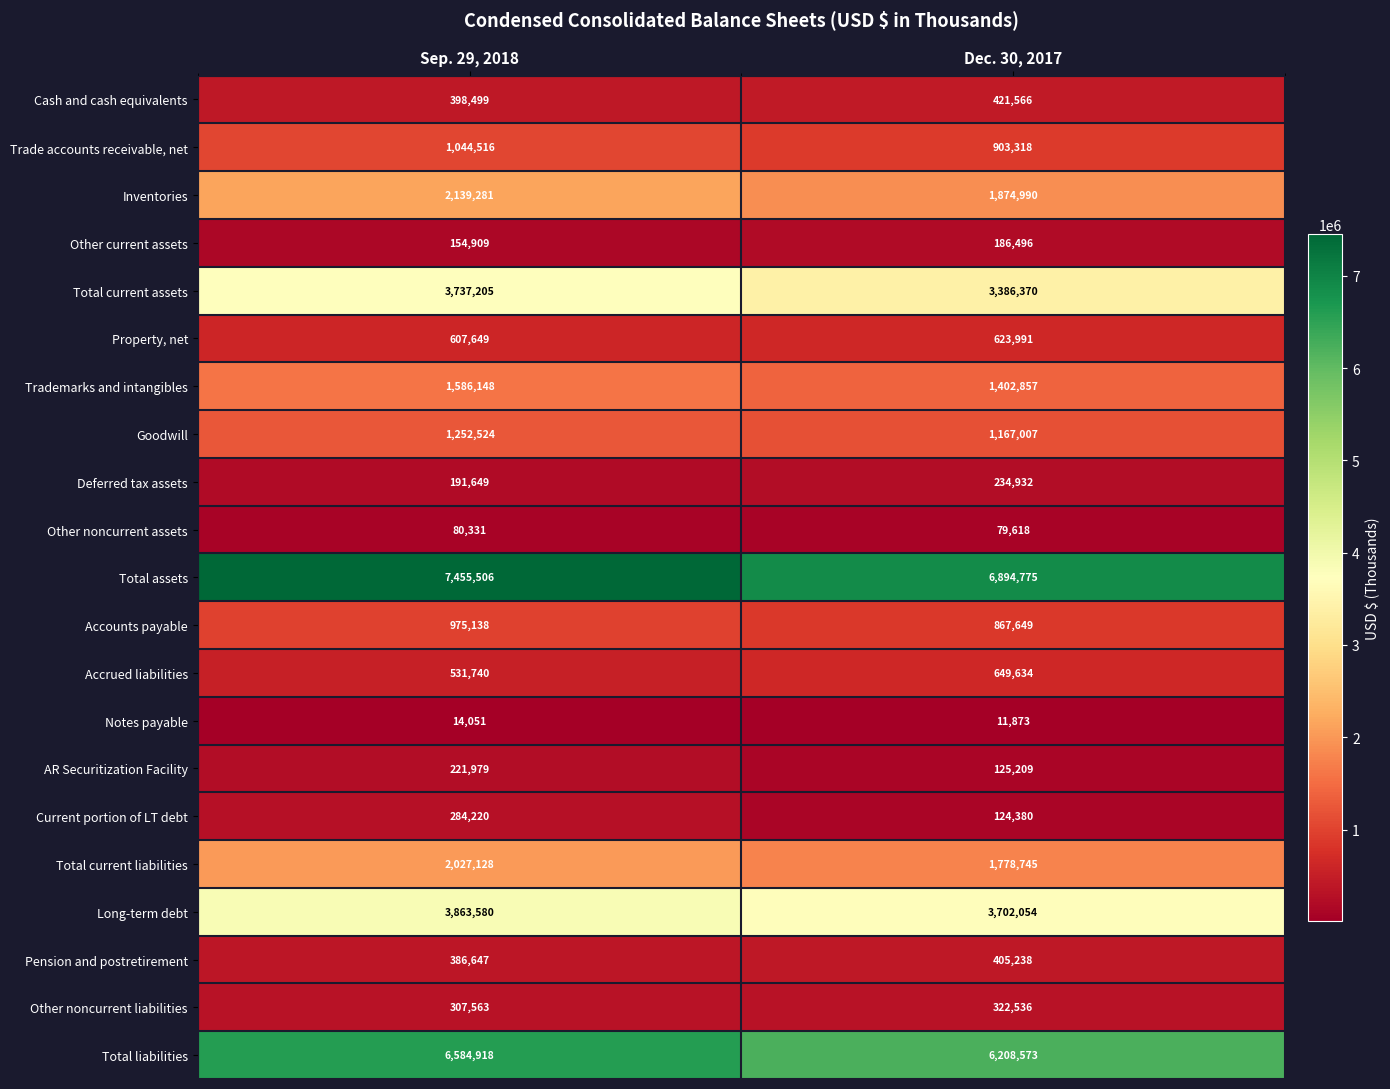

At Dec. 30, 2017, list the series in order from largest to smallest.

Total assets, Total liabilities, Long-term debt, Total current assets, Inventories, Total current liabilities, Trademarks and intangibles, Goodwill, Trade accounts receivable, net, Accounts payable, Accrued liabilities, Property, net, Cash and cash equivalents, Pension and postretirement, Other noncurrent liabilities, Deferred tax assets, Other current assets, AR Securitization Facility, Current portion of LT debt, Other noncurrent assets, Notes payable